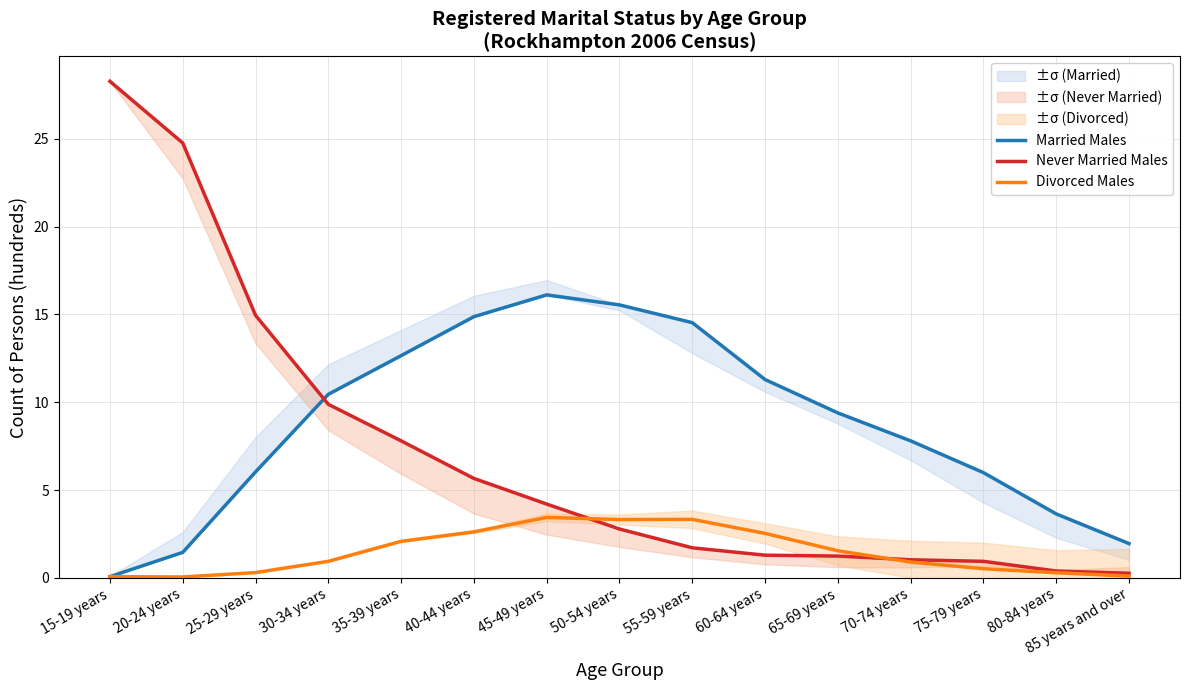

What is the minimum value shown in the chart?

0.1